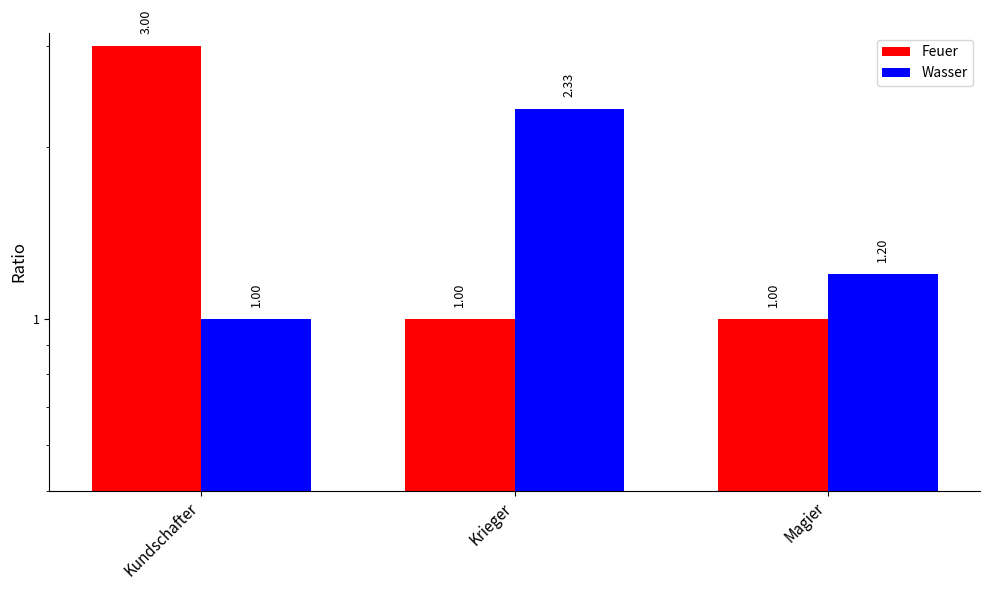

How many groups of bars are there?

3